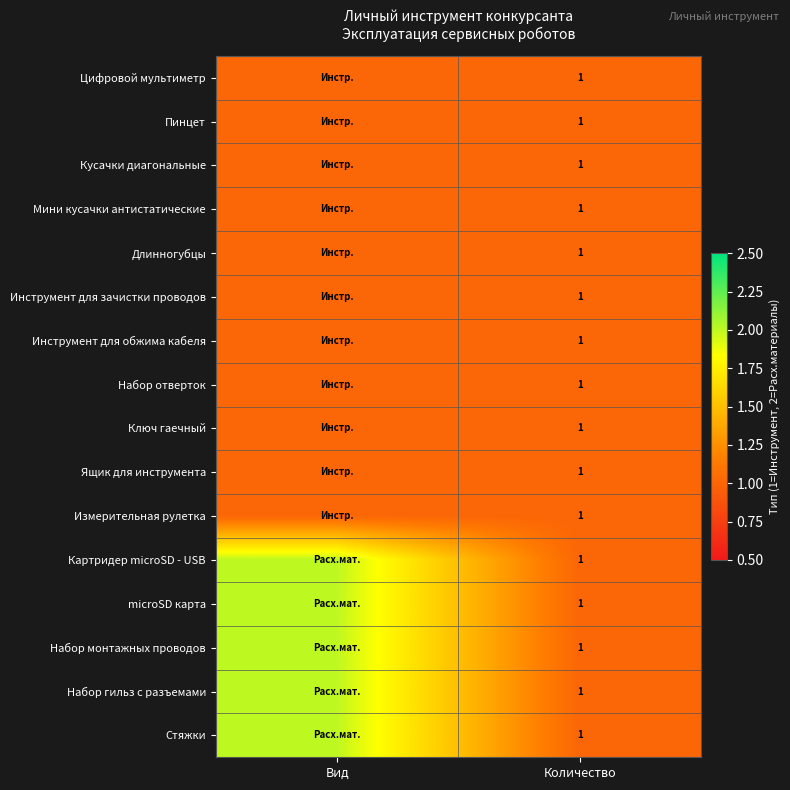

What is the spread (max minus min) of values at Вид?

1